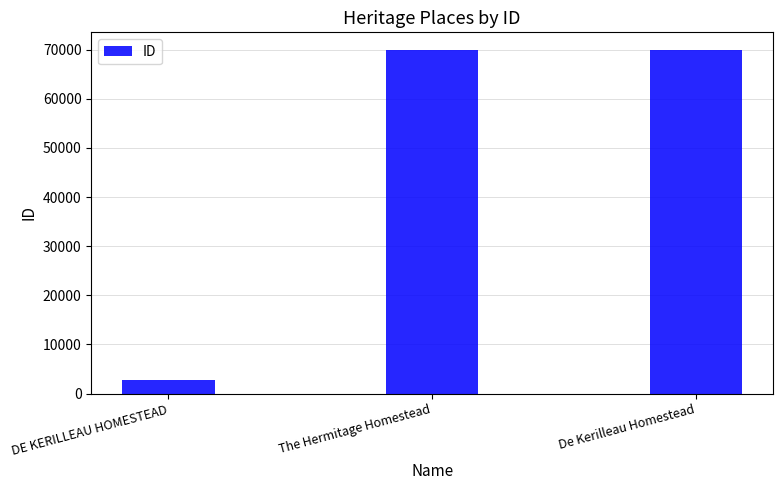

At which label is the value closest to 36371?

The Hermitage Homestead